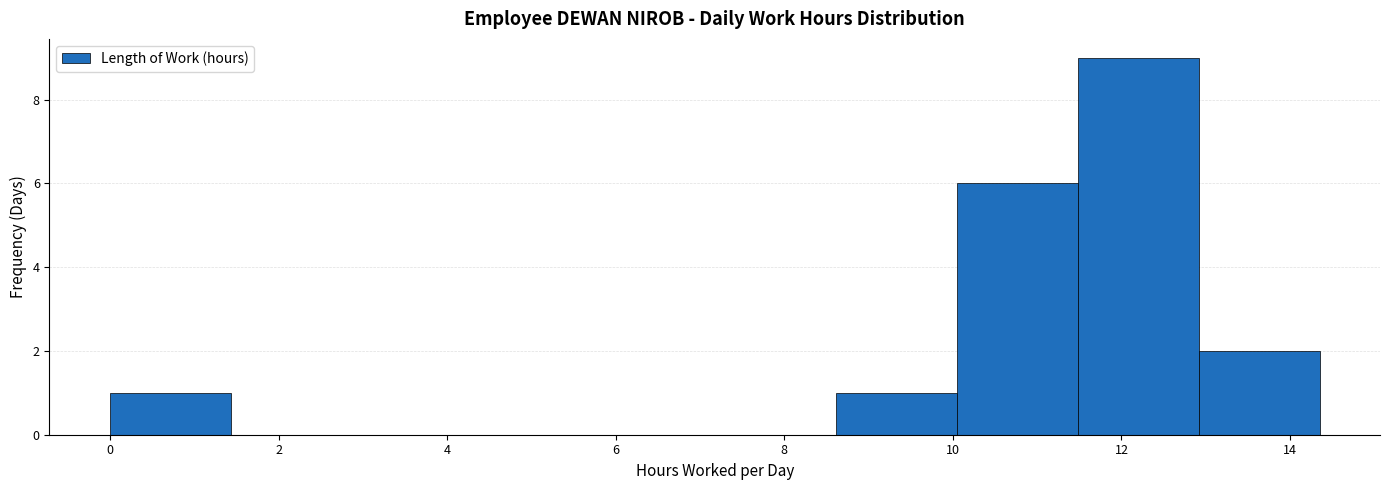

Which range on the x-axis has the tallest bar?

11.4 to 13.0